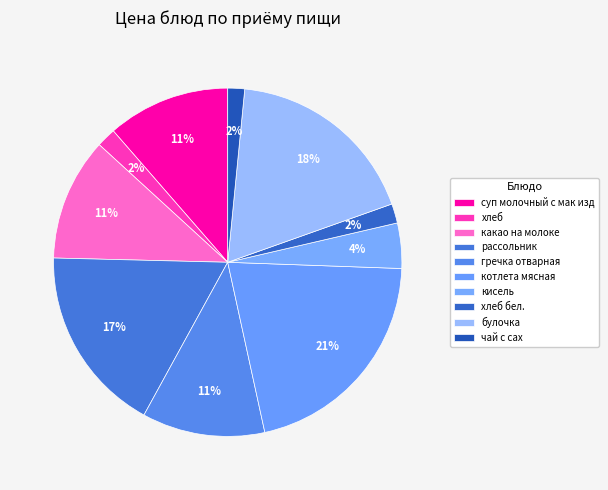

How many segments does this pie chart have?

10